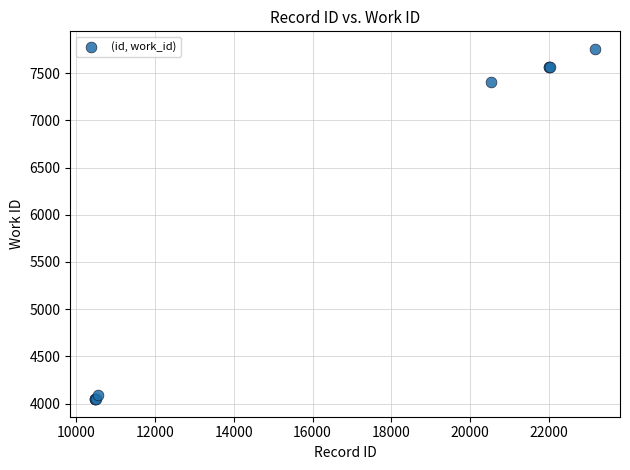

What Y value in the scatter plot is closest to 5902?

7410